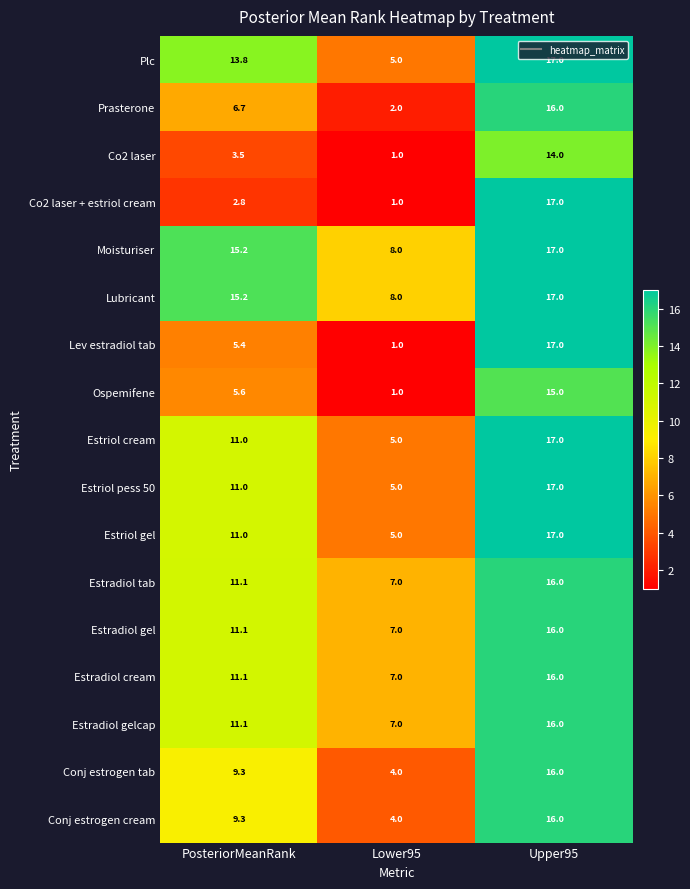

What is the sum of all Plc values?

35.8